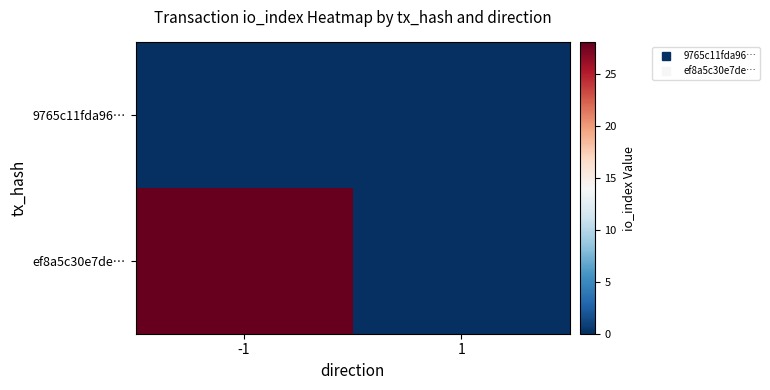

Reading left to right, extract all data points from this chart.

9765c11fda96…: -1=0	1=0
ef8a5c30e7de…: -1=28	1=0